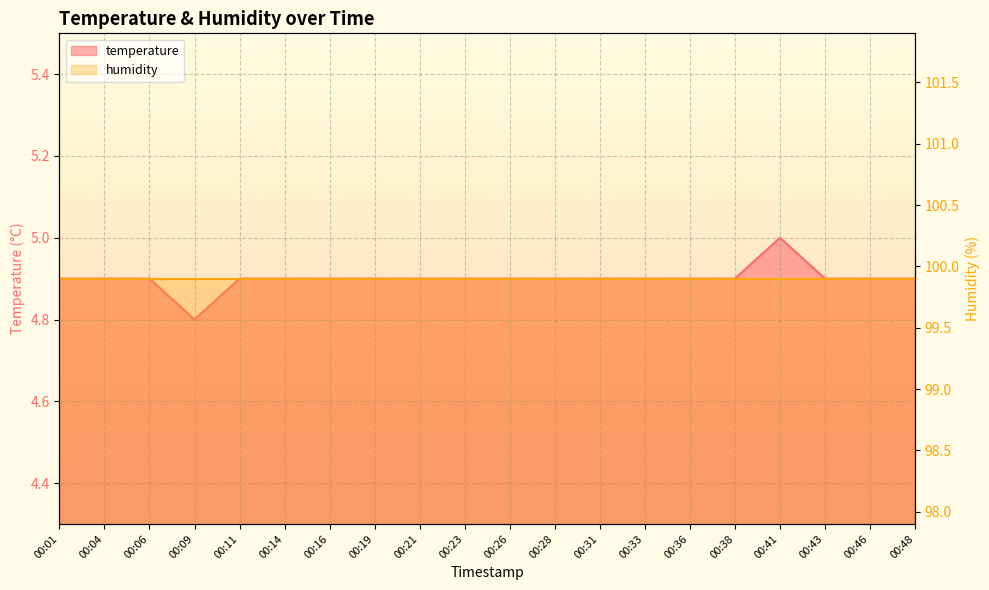

What is the ratio of the value at 00:33 to the value at 00:01?

1.0